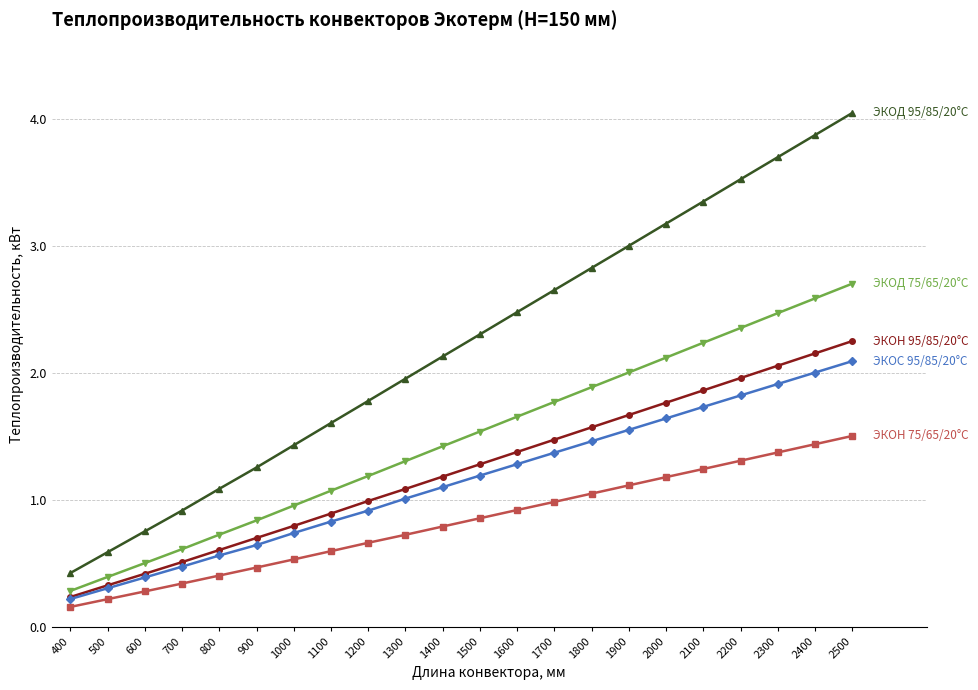

What is the total value across all series at 700?

2.9